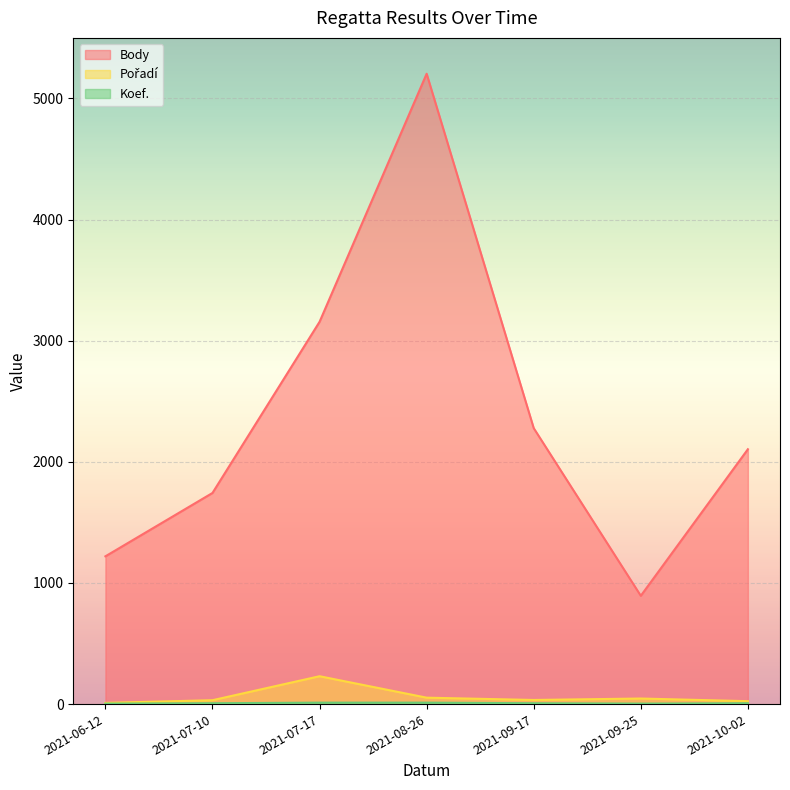

What is the sum of the Body values at 2021-09-25 and 2021-08-26?

6098